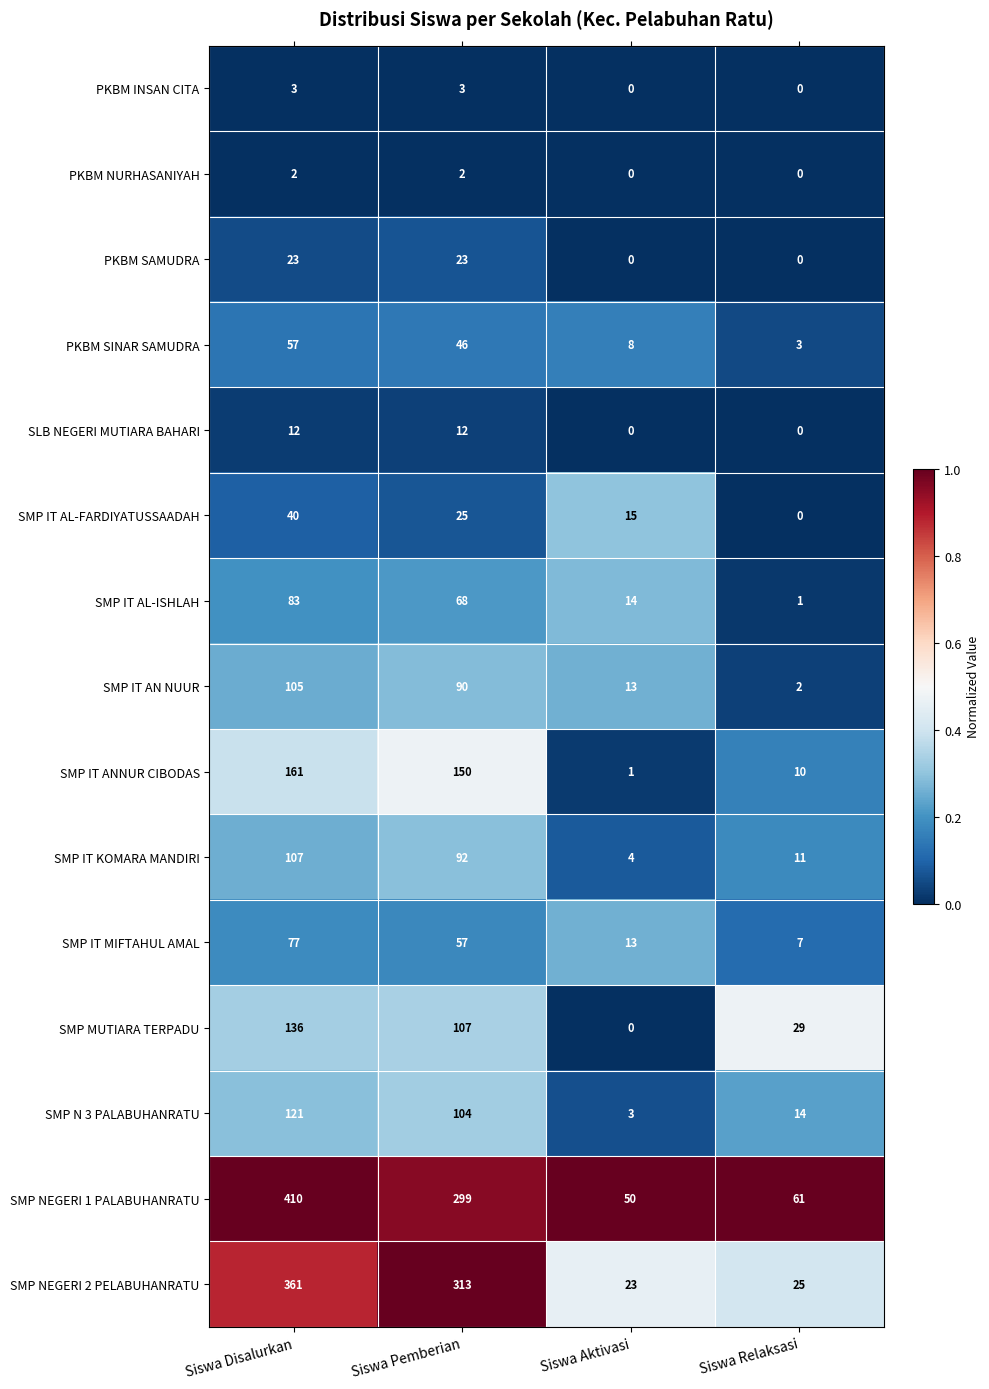

What is the difference between the highest and lowest values at Siswa Aktivasi?

50